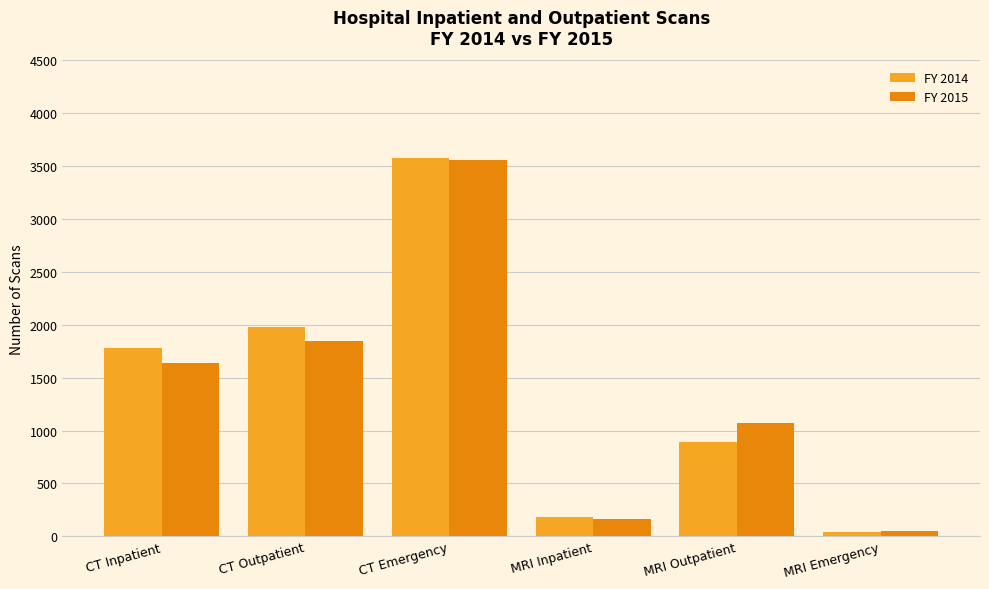

At which category is the sum across all series the highest?

CT Emergency